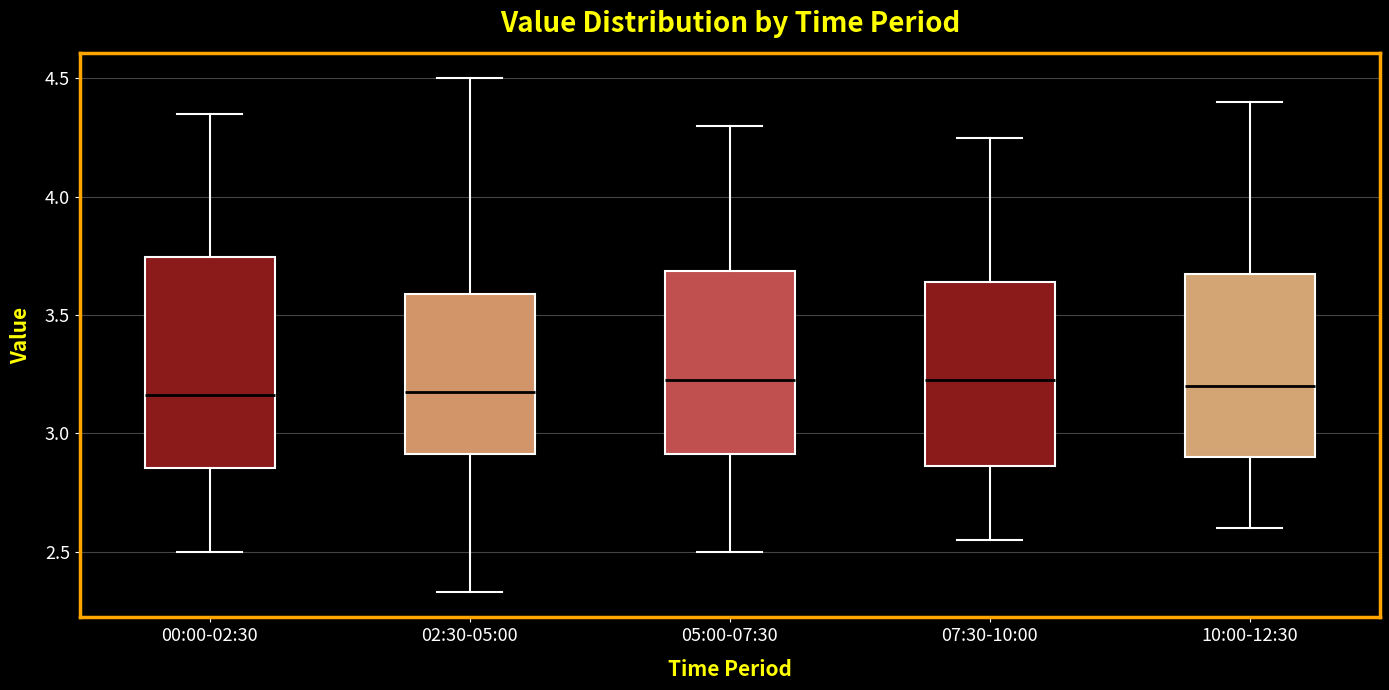

Reading left to right, read every box against the y-axis: the position of its median line, the range the box covers, and the ends of its whiskers. The values are not printed on the chart, so give them approximately, as read against the axis.

00:00-02:30: median 3.15, box 2.85 to 3.75, whiskers 2.50 to 4.35
02:30-05:00: median 3.20, box 2.90 to 3.60, whiskers 2.35 to 4.50
05:00-07:30: median 3.25, box 2.90 to 3.70, whiskers 2.50 to 4.30
07:30-10:00: median 3.25, box 2.85 to 3.65, whiskers 2.55 to 4.25
10:00-12:30: median 3.20, box 2.90 to 3.70, whiskers 2.60 to 4.40